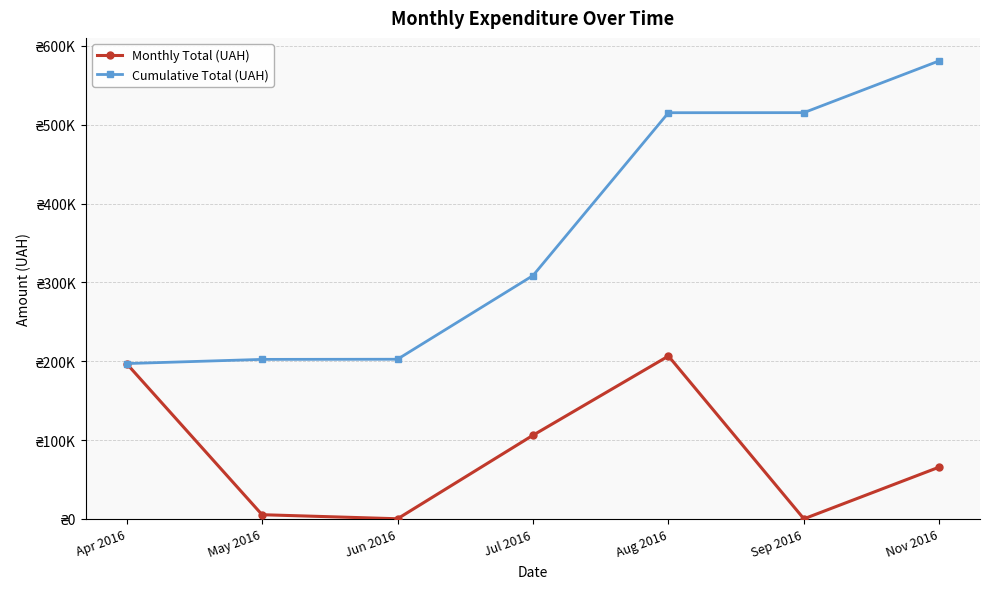

At which category does the chart reach its minimum across all series?

Sep 2016